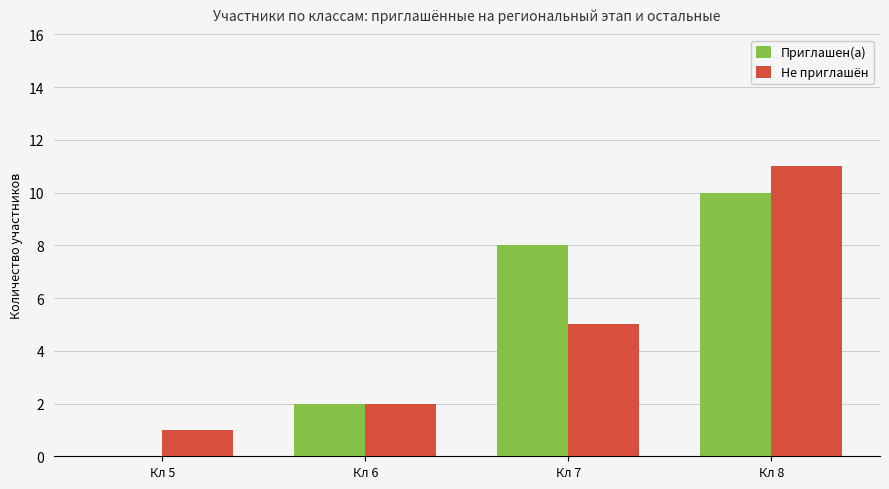

How many series are shown in this chart?

2